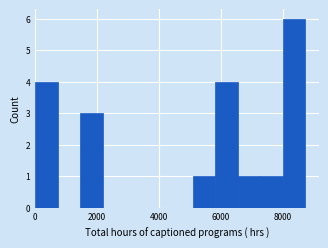

Around what value on the x-axis is the tallest bar? Give the approximate position of its centre, as read against the axis.

8400